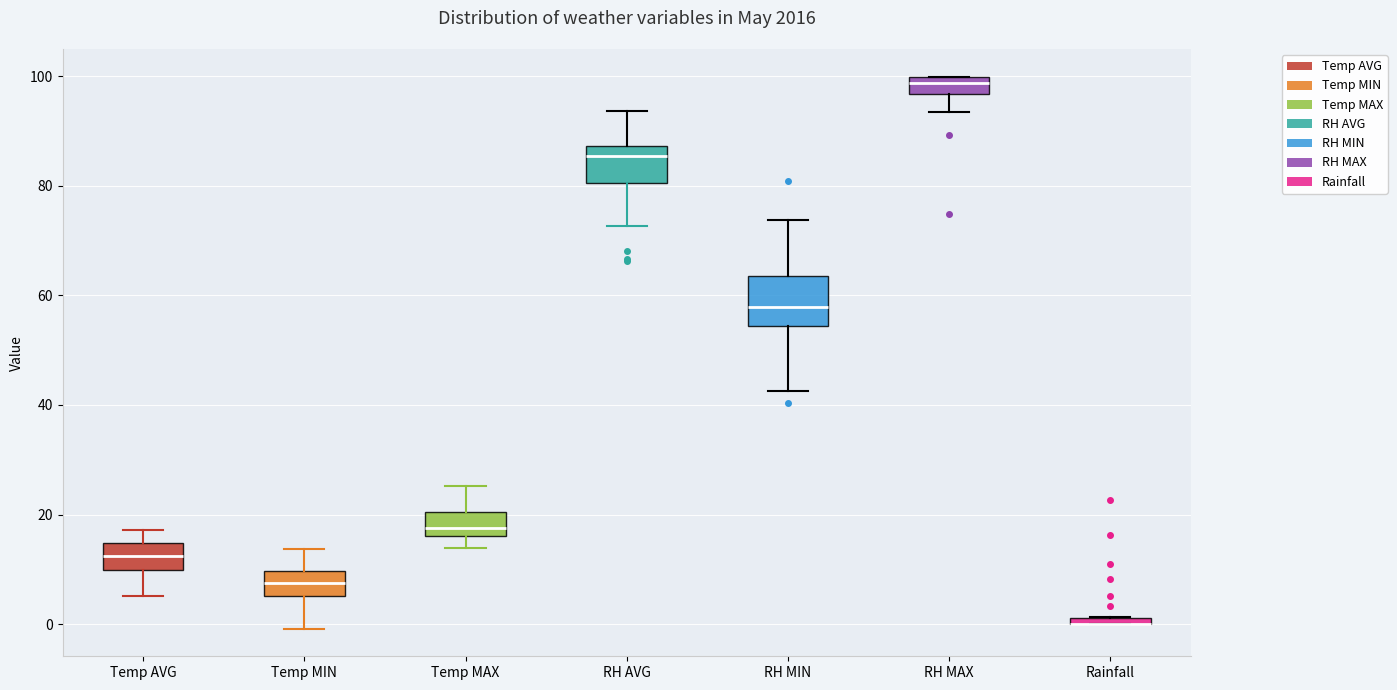

Where is the upper edge of the box for Rainfall on the y-axis? The values are not printed on the chart, so give them approximately, as read against the axis.

2